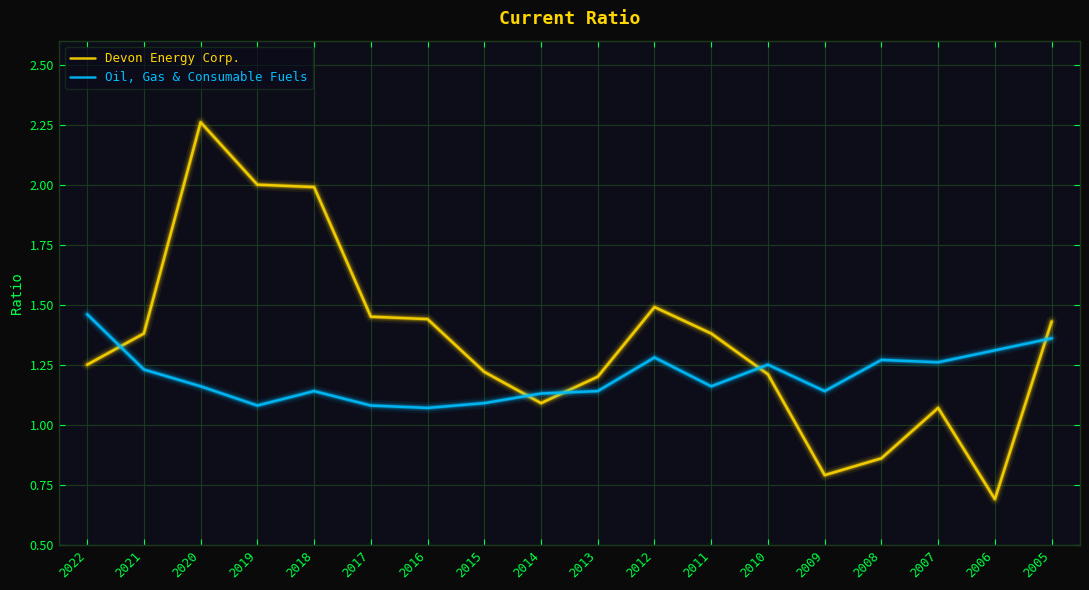

In Devon Energy Corp., how many points are lower than both neighbors (excluding endpoints)?

3